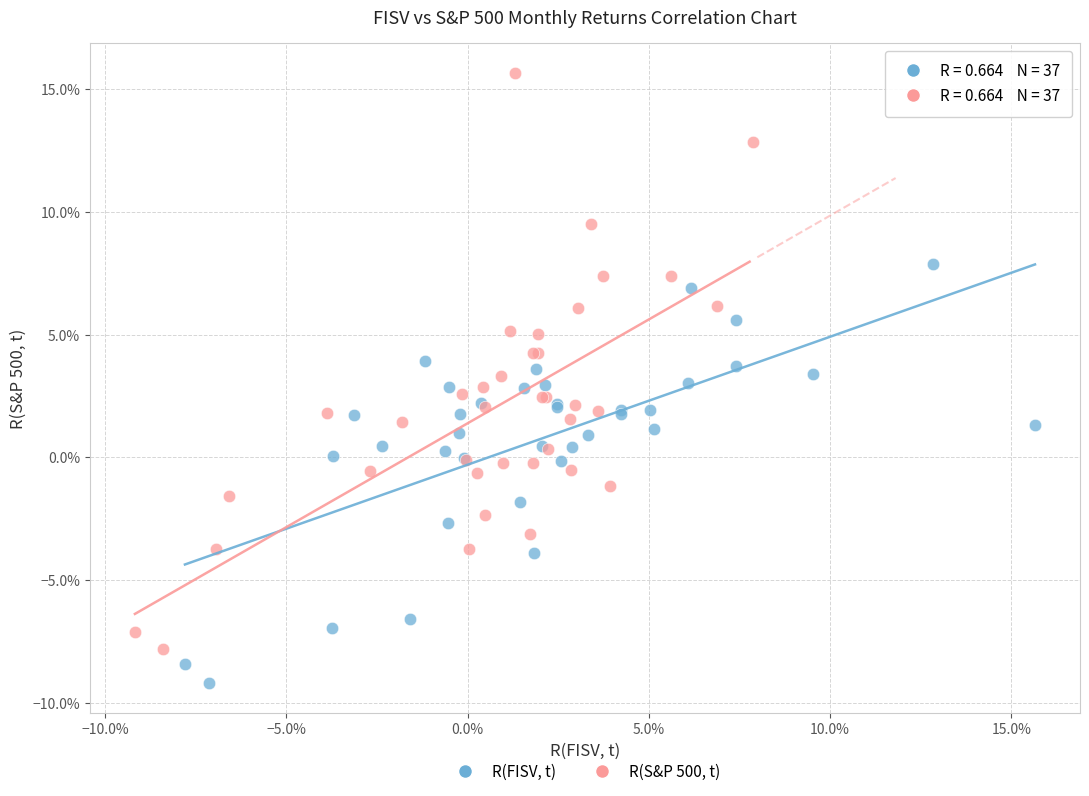

Which series has the largest Y range (max minus min)?

R(S&P 500, t)